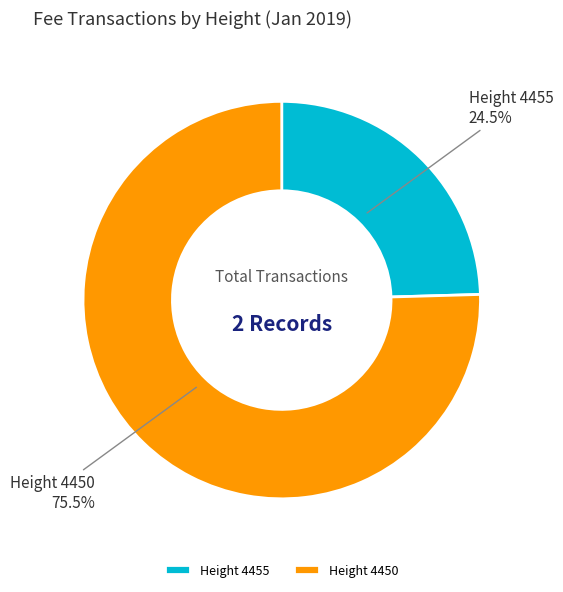

What is the largest slice in the pie chart?

Height 4450